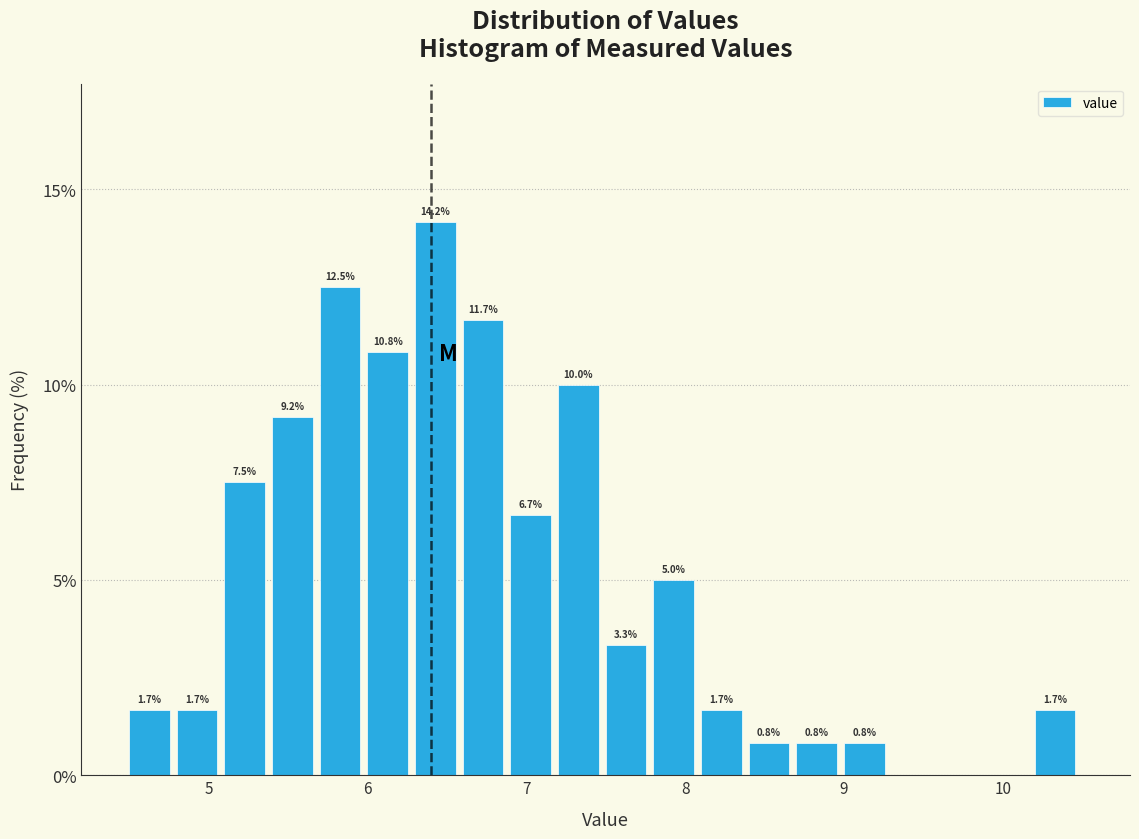

Read against the x-axis, roughly where is the centre of the tallest bar?

6.4